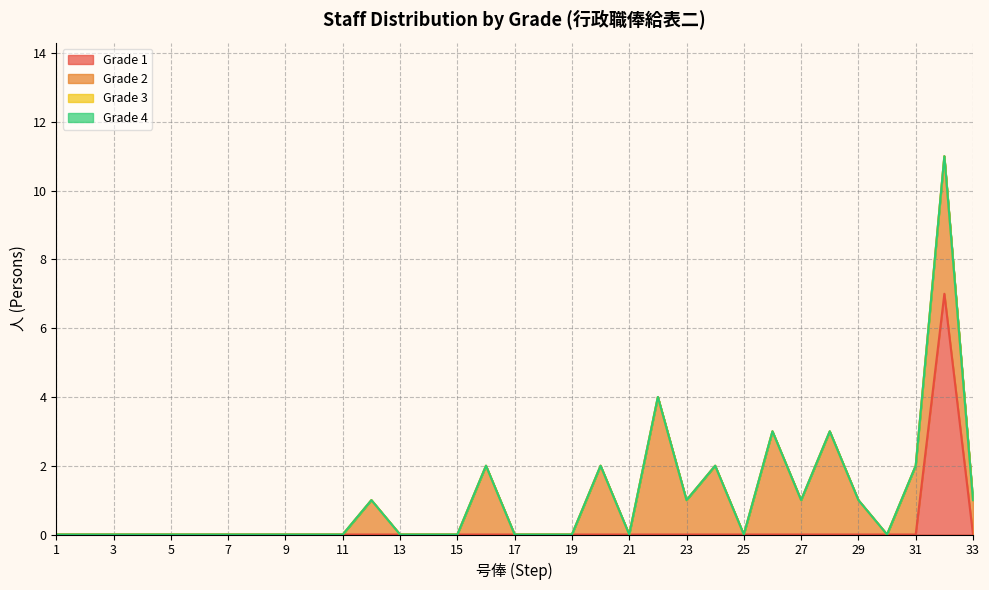

The value of Grade 1 at 7 is -4. True or false?

False